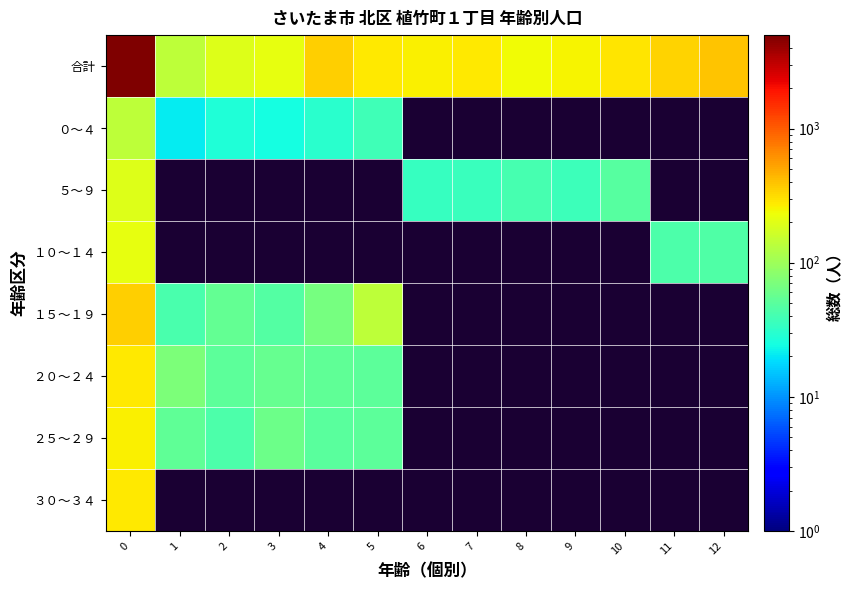

The value of ５～９ at 6 is 57.6. True or false?

False